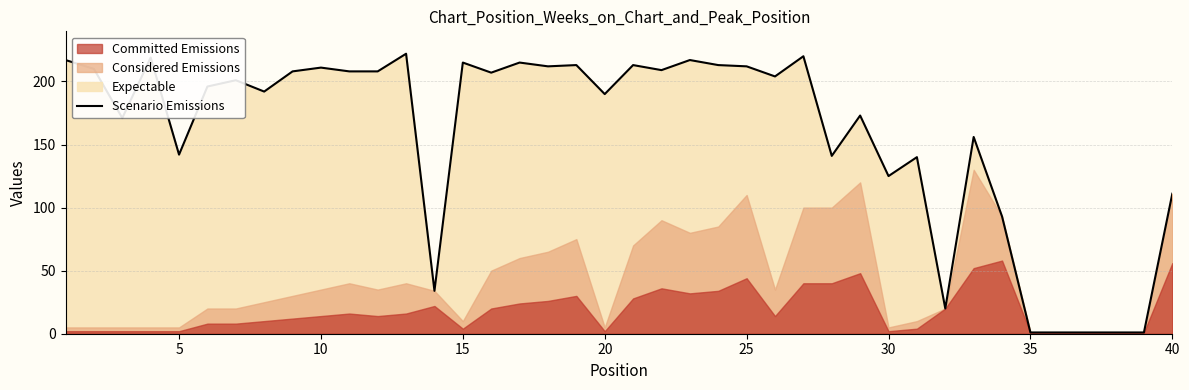

Is it true that Scenario Emissions equals 142 at 5?

True